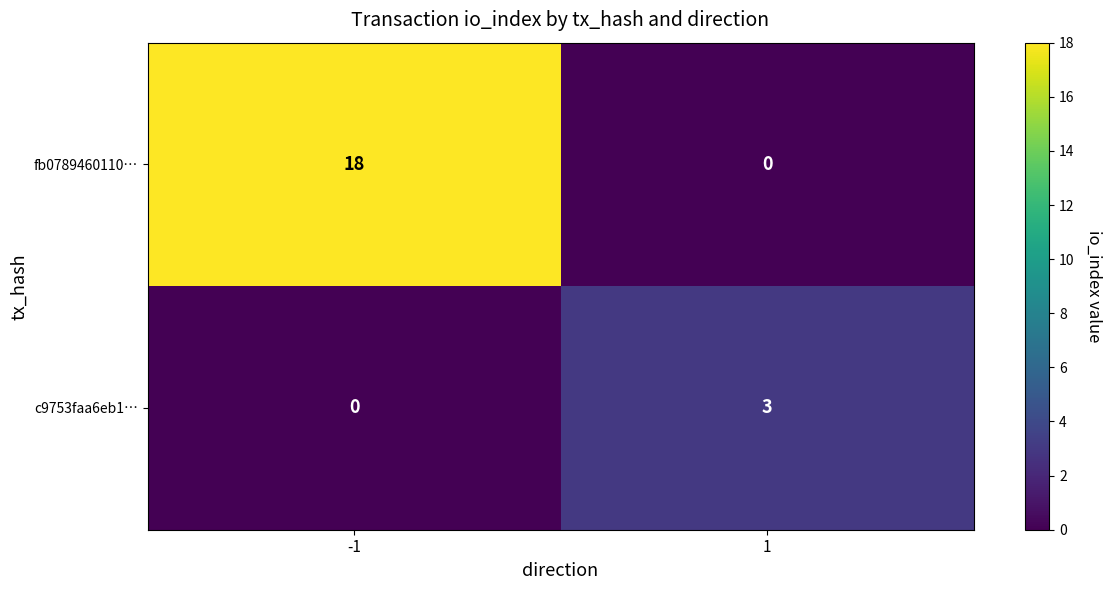

Rank the series by their maximum value, from highest to lowest.

fb0789460110…, c9753faa6eb1…